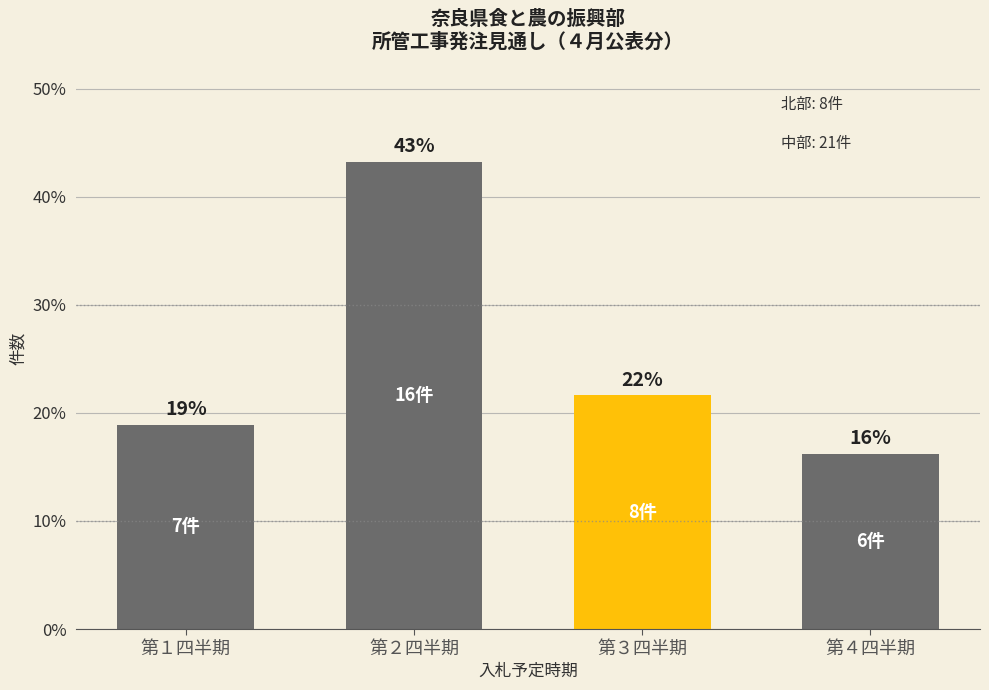

How many bars are there in total?

4